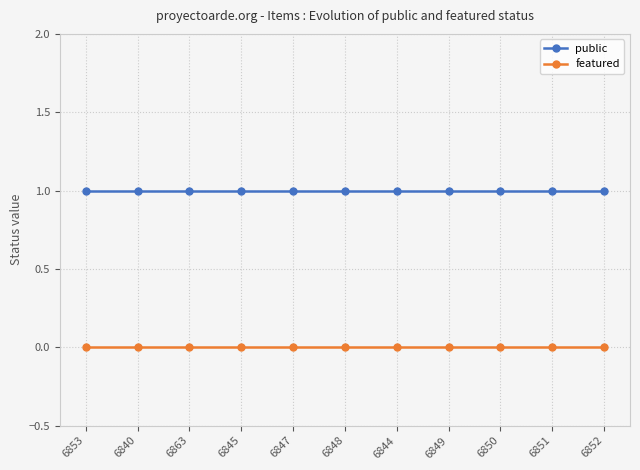

Reading left to right, transcribe all the data shown in this chart.

public: 6853=1	6840=1	6863=1	6845=1	6847=1	6848=1	6844=1	6849=1	6850=1	6851=1	6852=1
featured: 6853=0	6840=0	6863=0	6845=0	6847=0	6848=0	6844=0	6849=0	6850=0	6851=0	6852=0